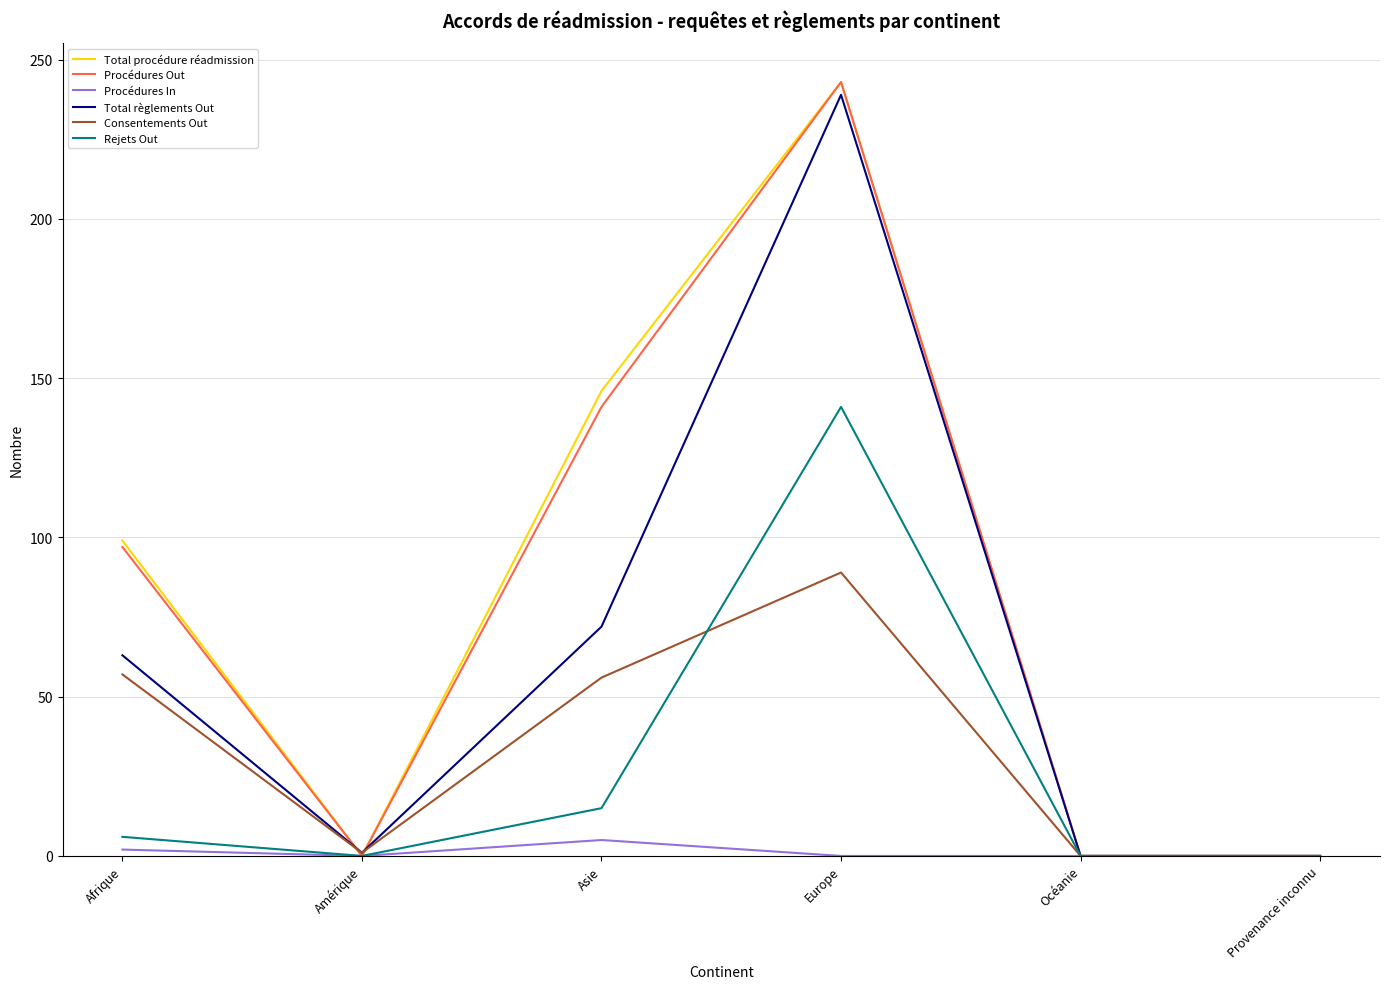

Which series changed the most between Asie and Provenance inconnu?

Total procédure réadmission